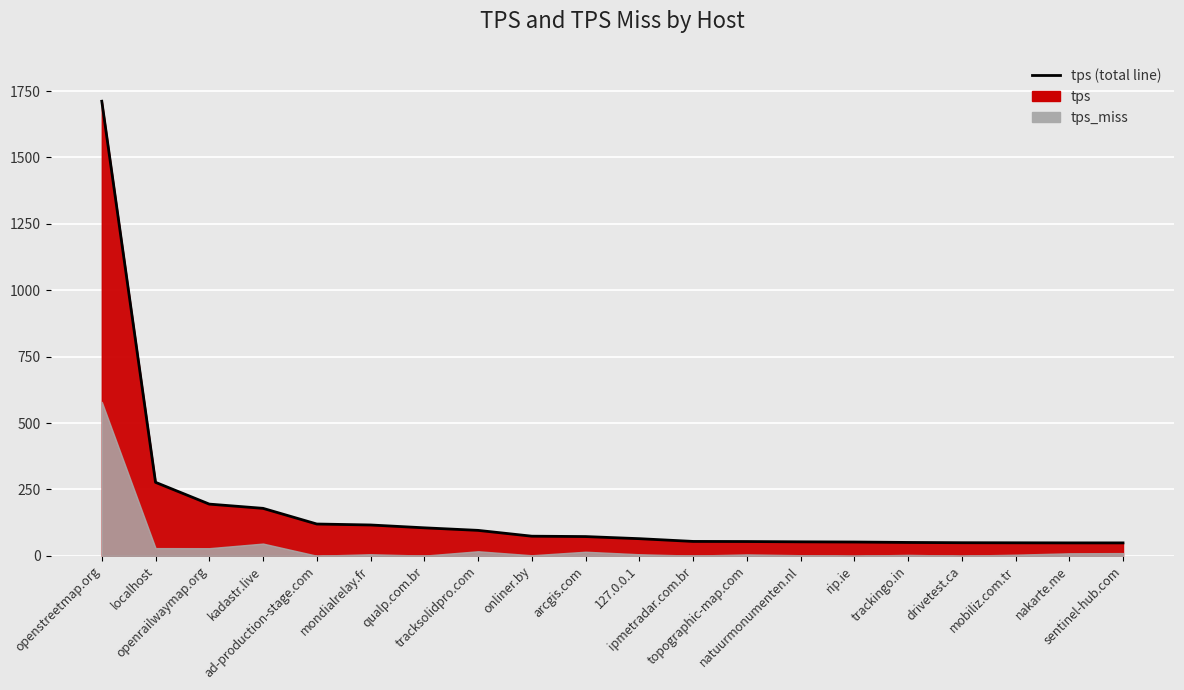

Rank the categories by value from highest to lowest.

openstreetmap.org, localhost, openrailwaymap.org, kadastr.live, ad-production-stage.com, mondialrelay.fr, qualp.com.br, tracksolidpro.com, onliner.by, arcgis.com, 127.0.0.1, ipmetradar.com.br, topographic-map.com, natuurmonumenten.nl, rip.ie, trackingo.in, drivetest.ca, mobiliz.com.tr, nakarte.me, sentinel-hub.com